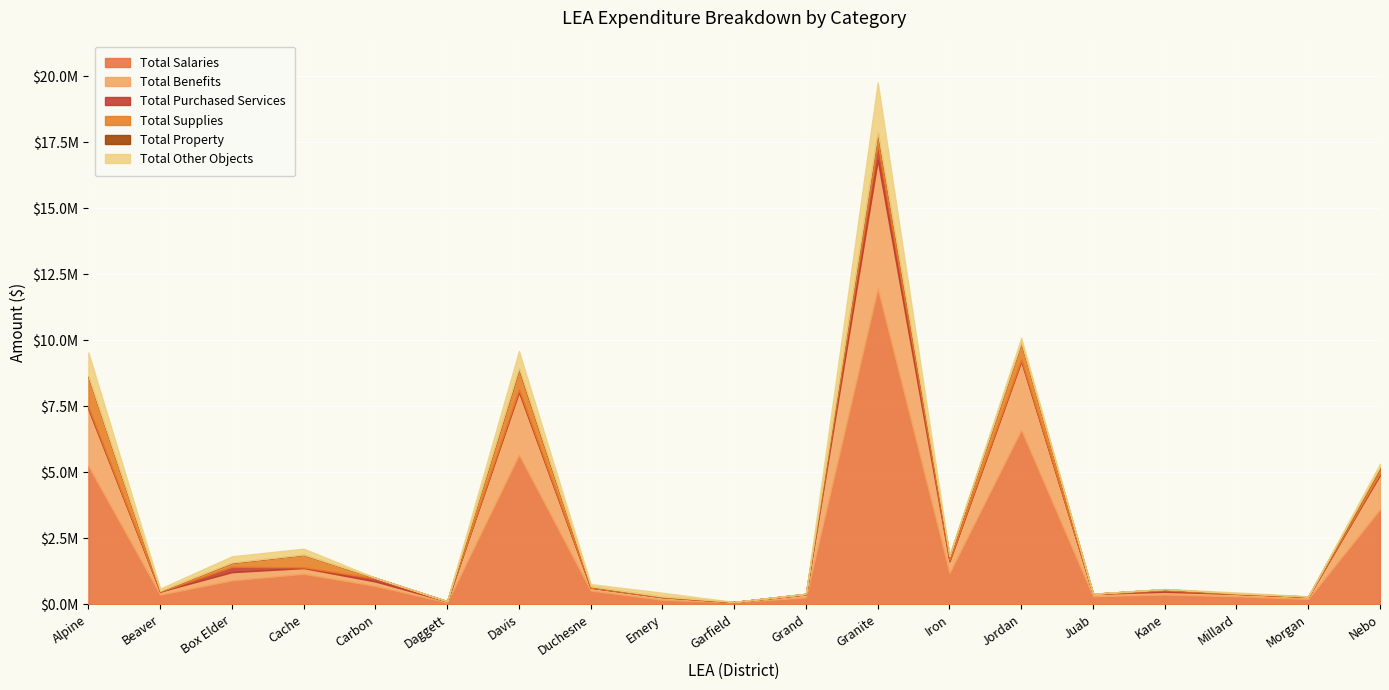

At which category does Total Property reach its first local peak?

Box Elder